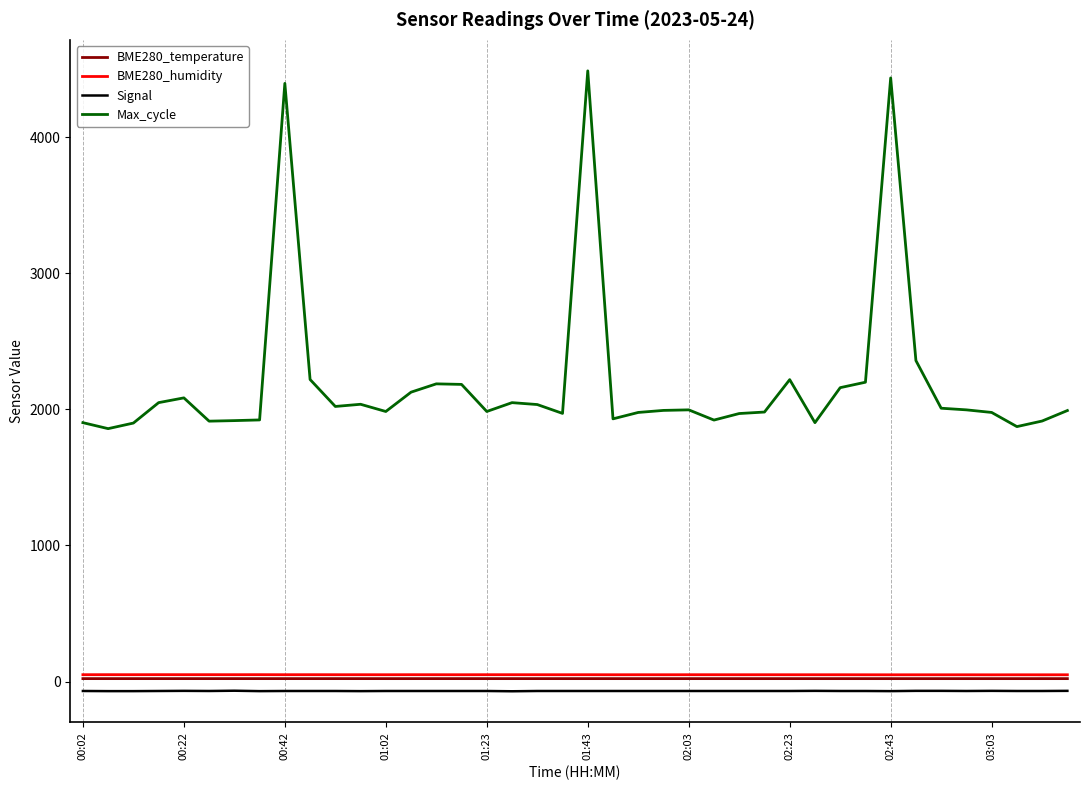

True or false: Signal and BME280_temperature intersect in this chart.

False